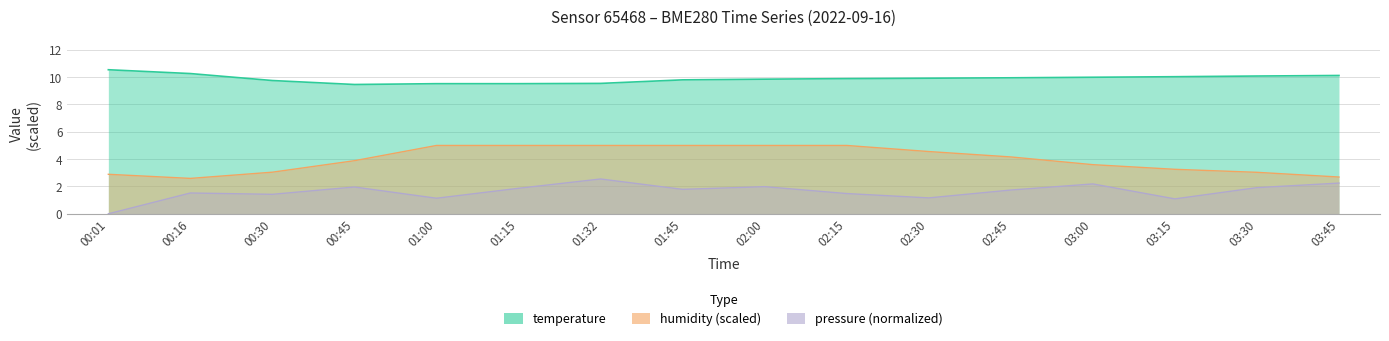

At which category is the sum across all series the highest?

01:32